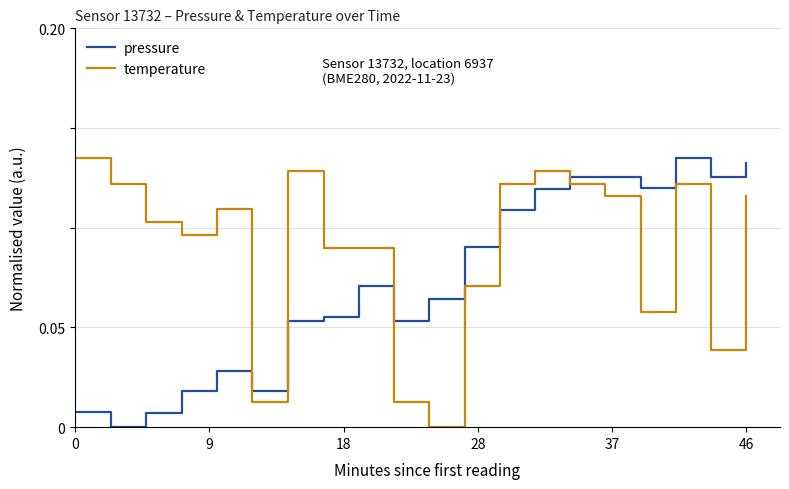

How many lines are shown in the chart?

2